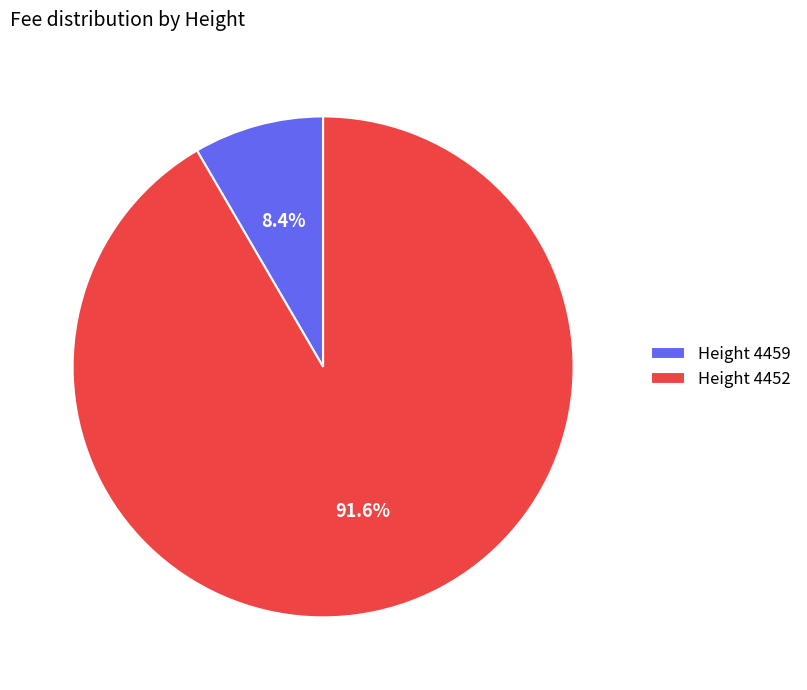

Which slice is the smallest?

Height 4459